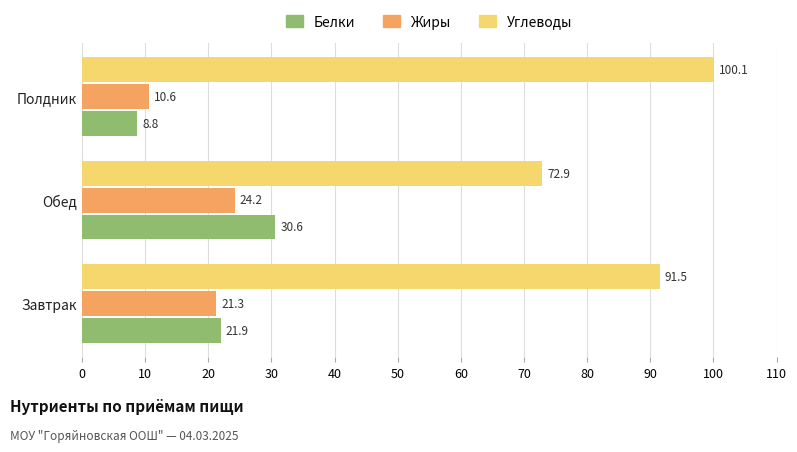

What is the lowest value of the Жиры series?

10.6